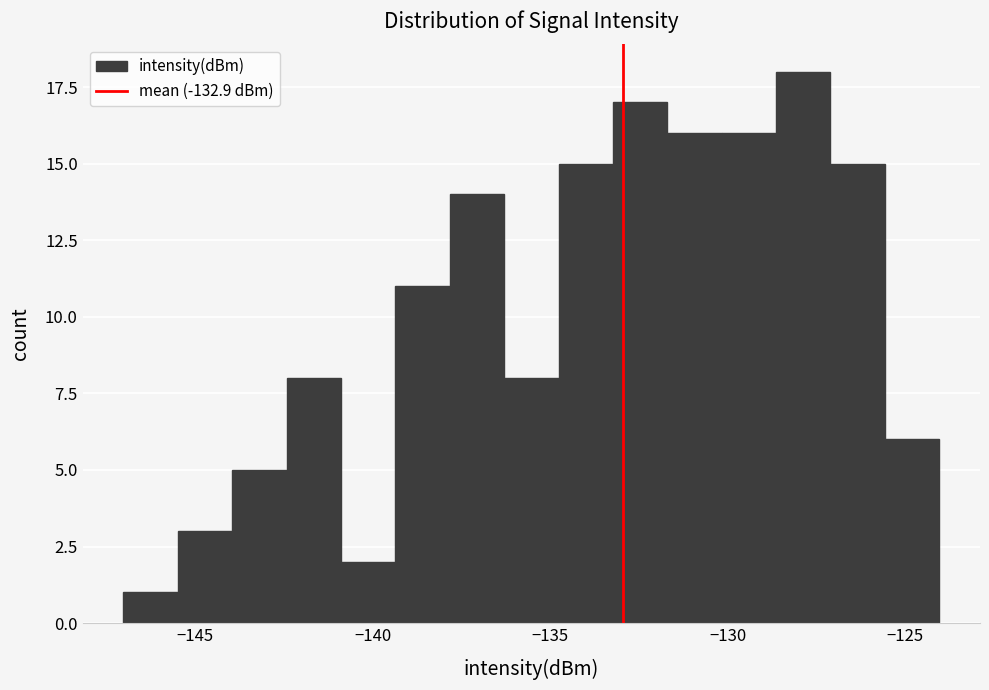

Around what value on the x-axis is the tallest bar? Give the approximate position of its centre, as read against the axis.

-128.0